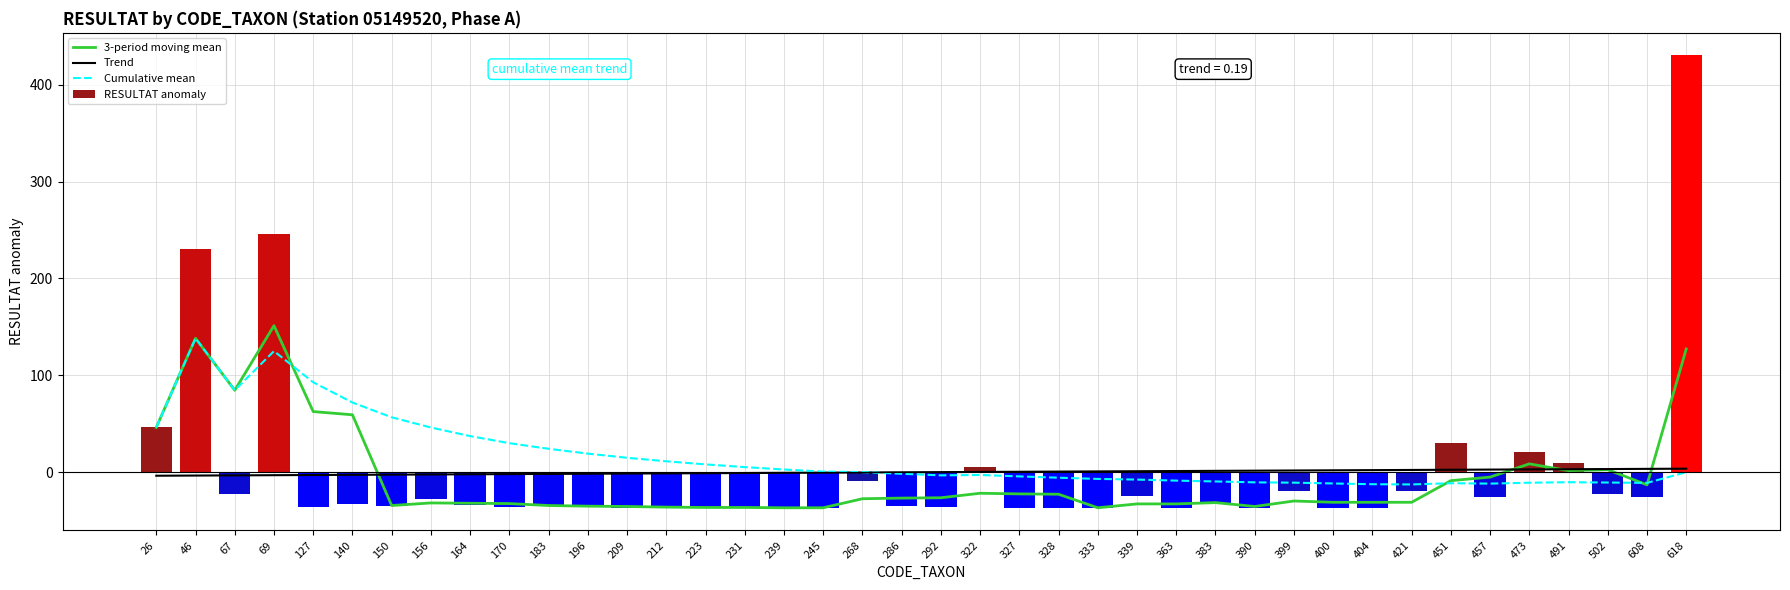

What is the approximate value of Cumulative mean at 140?

71.9